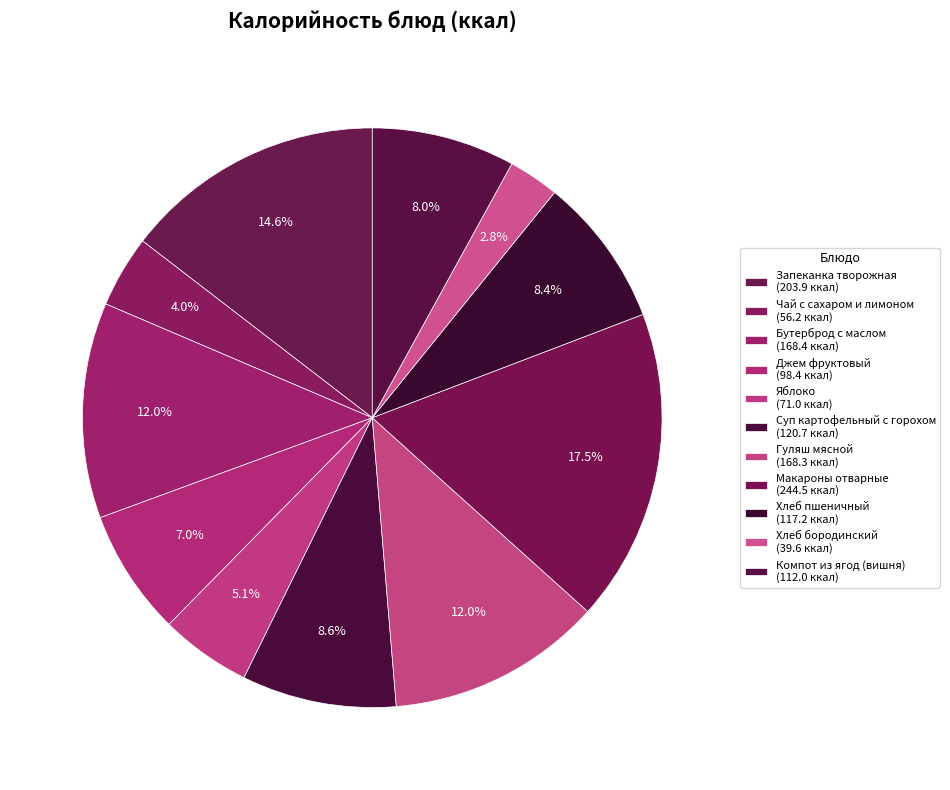

The Гуляш мясной slice represents 12% of the pie. True or false?

True